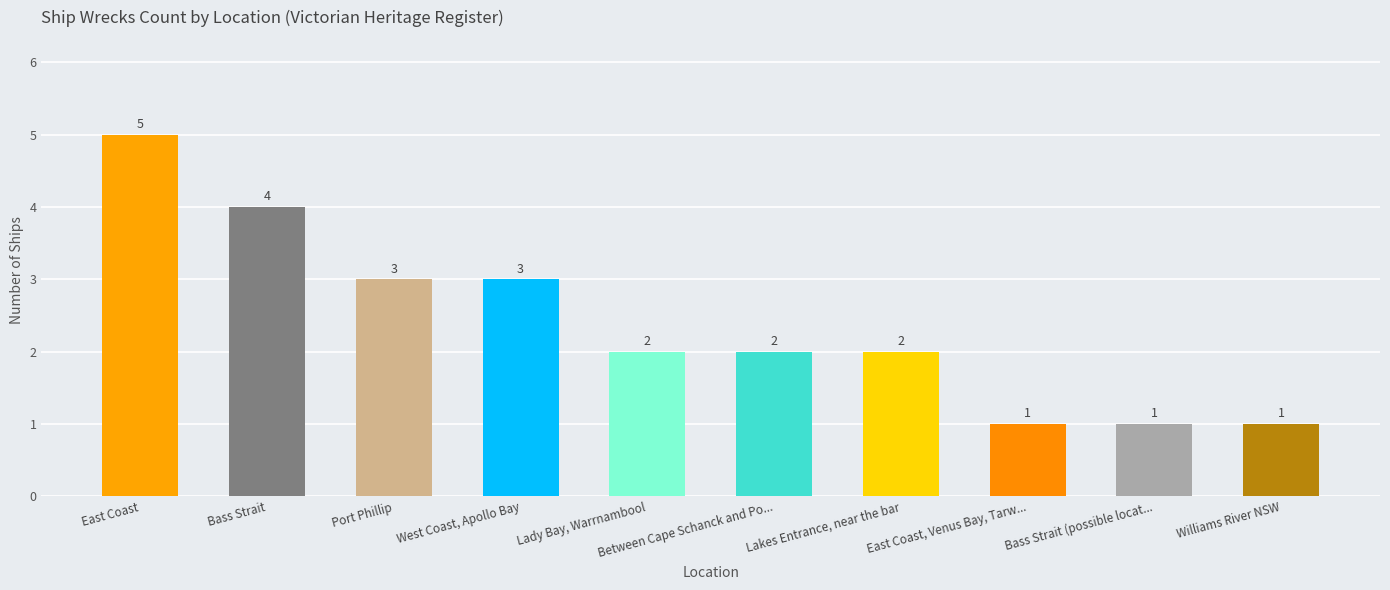

Reading left to right, transcribe all the data shown in this chart.

East Coast=5	Bass Strait=4	Port Phillip=3	West Coast, Apollo Bay=3	Lady Bay, Warrnambool=2	Between Cape Schanck and Po...=2	Lakes Entrance, near the bar=2	East Coast, Venus Bay, Tarw...=1	Bass Strait (possible locat...=1	Williams River NSW=1